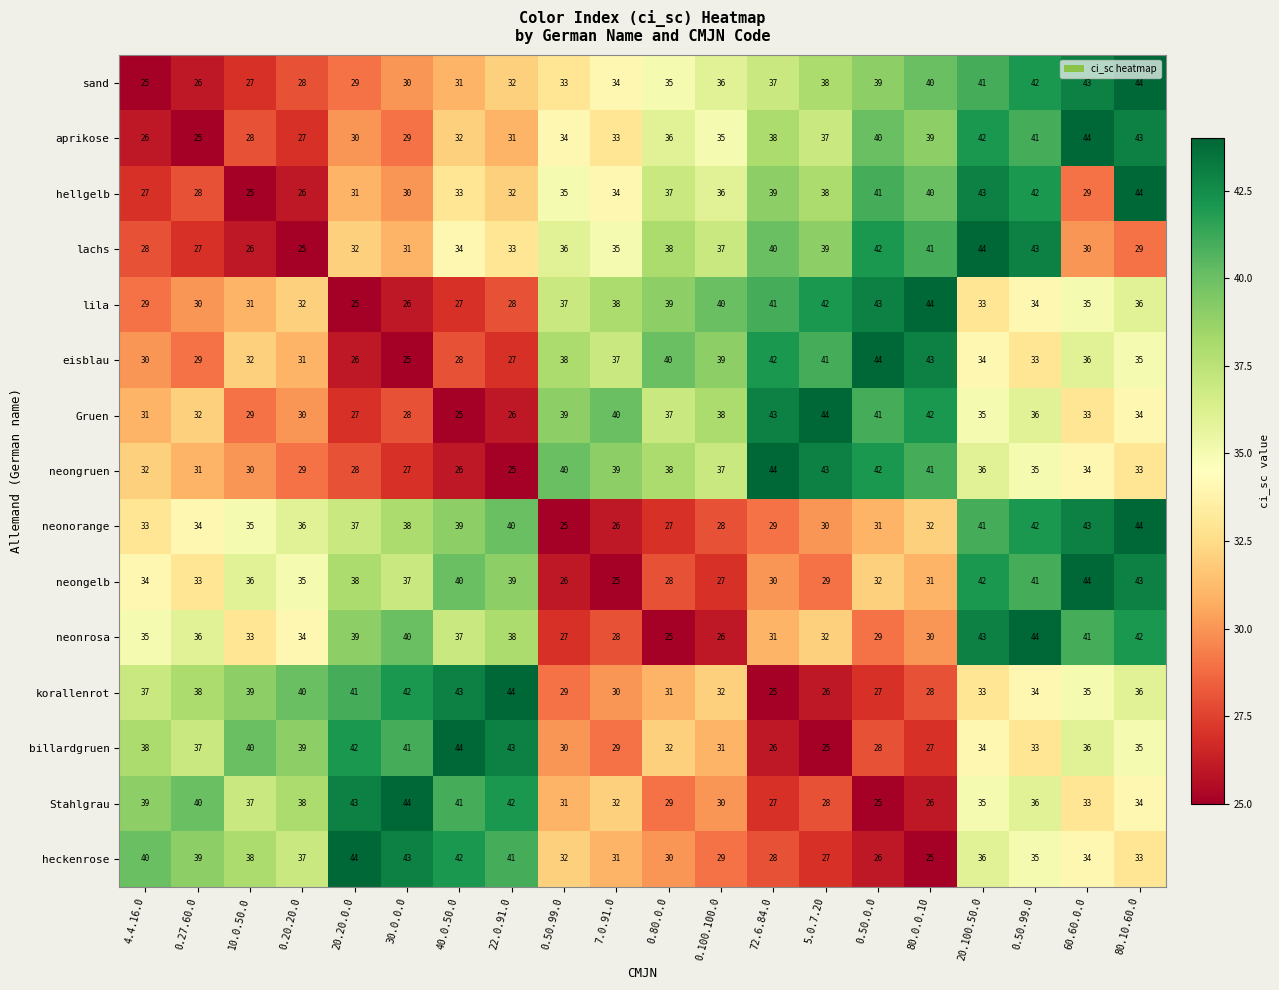

Count the number of categories in the chart.

20